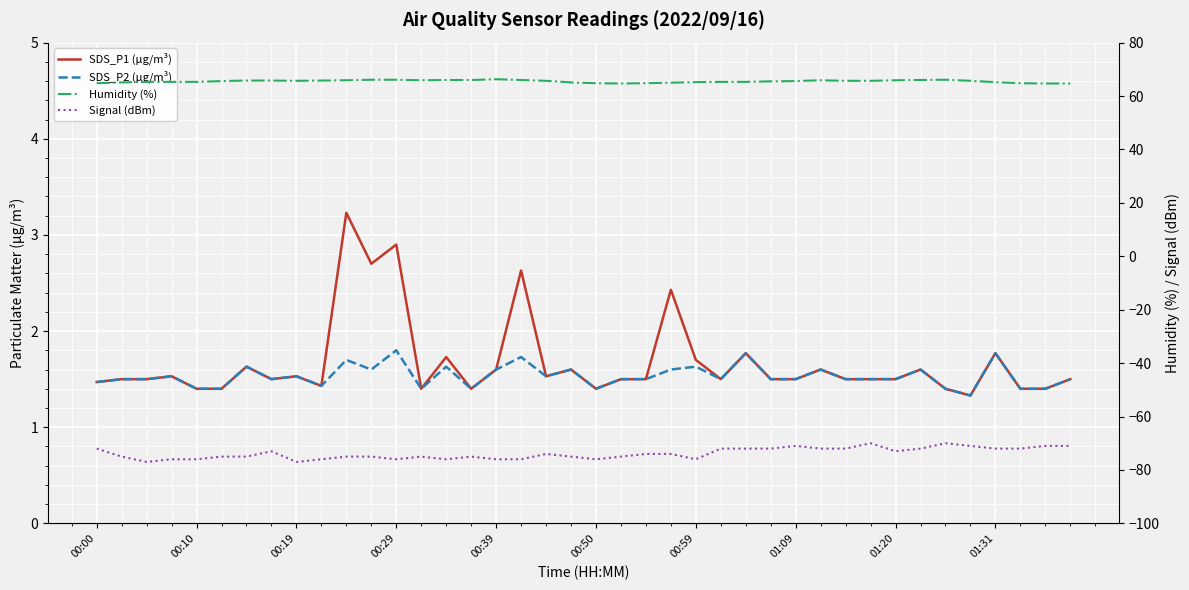

How many lines are shown in the chart?

4